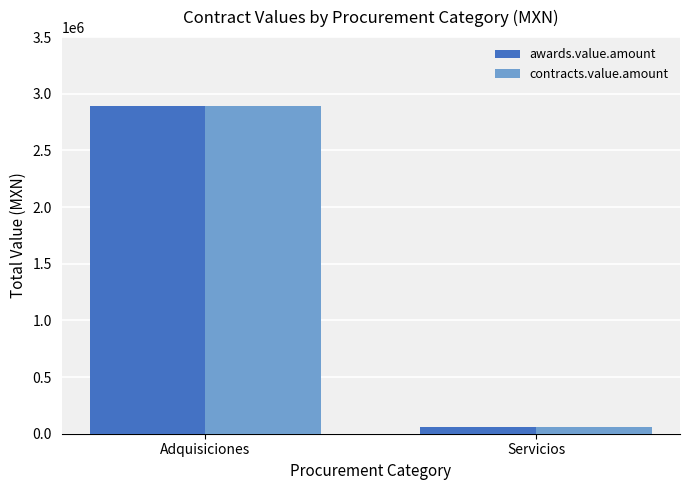

What value does the contracts.value.amount series have at Adquisiciones?

2893118.2